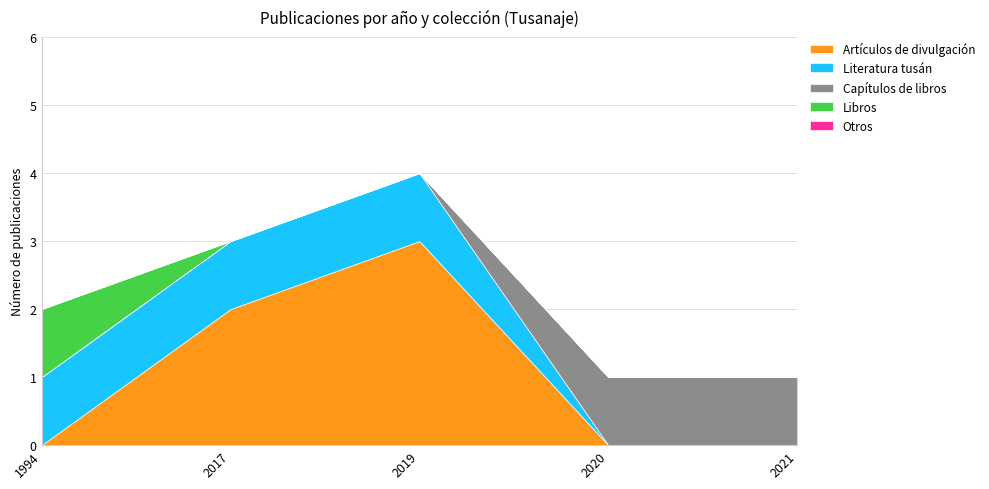

True or false: Artículos de divulgación has a value of 3 at 2019.

True